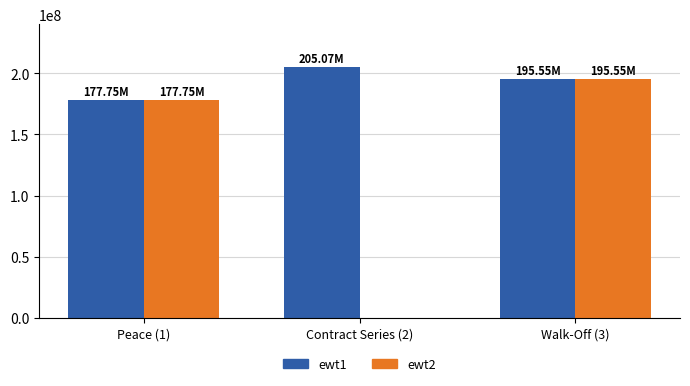

Which series has the widest spread of values?

ewt2